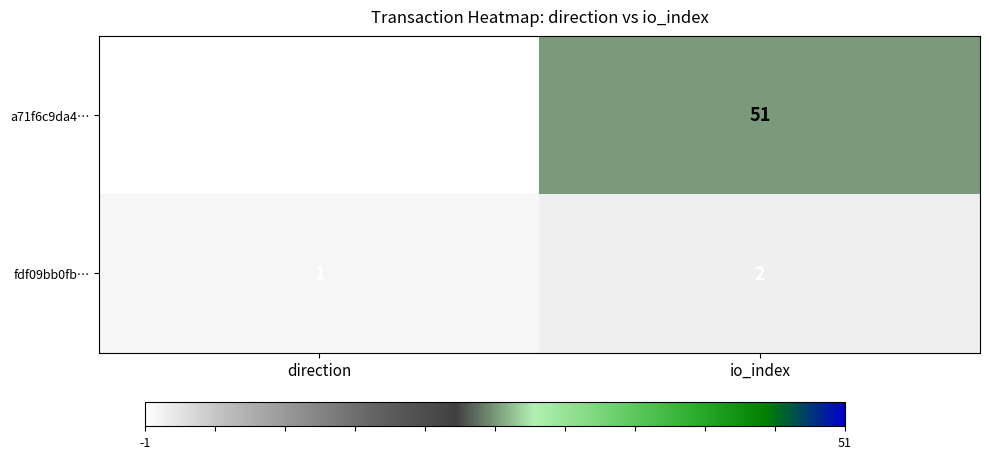

List the series in order of their peak value, lowest first.

fdf09bb0fb…, a71f6c9da4…